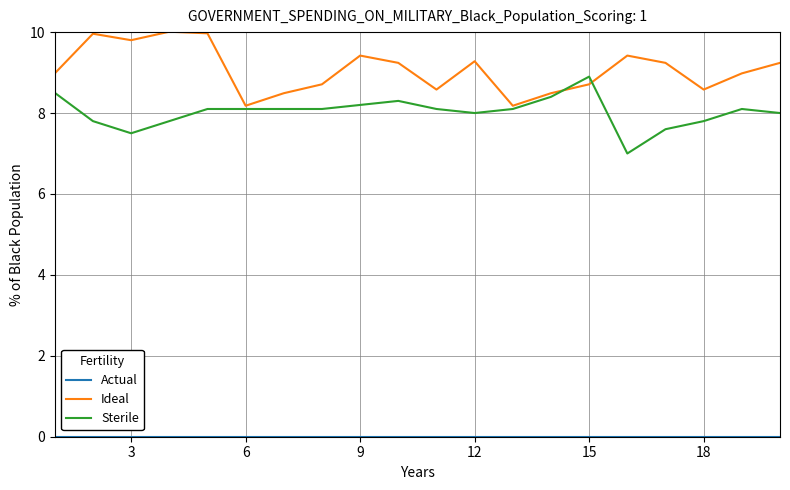

What is the highest value of the Sterile series?

8.9